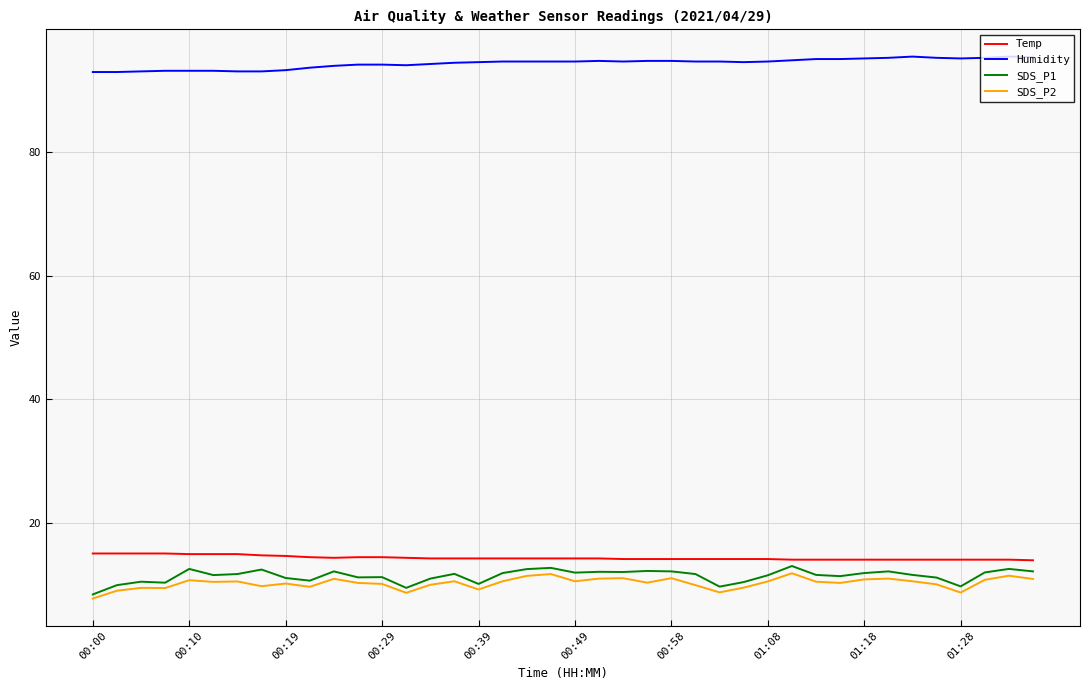

Which series has the largest total across all categories?

Humidity